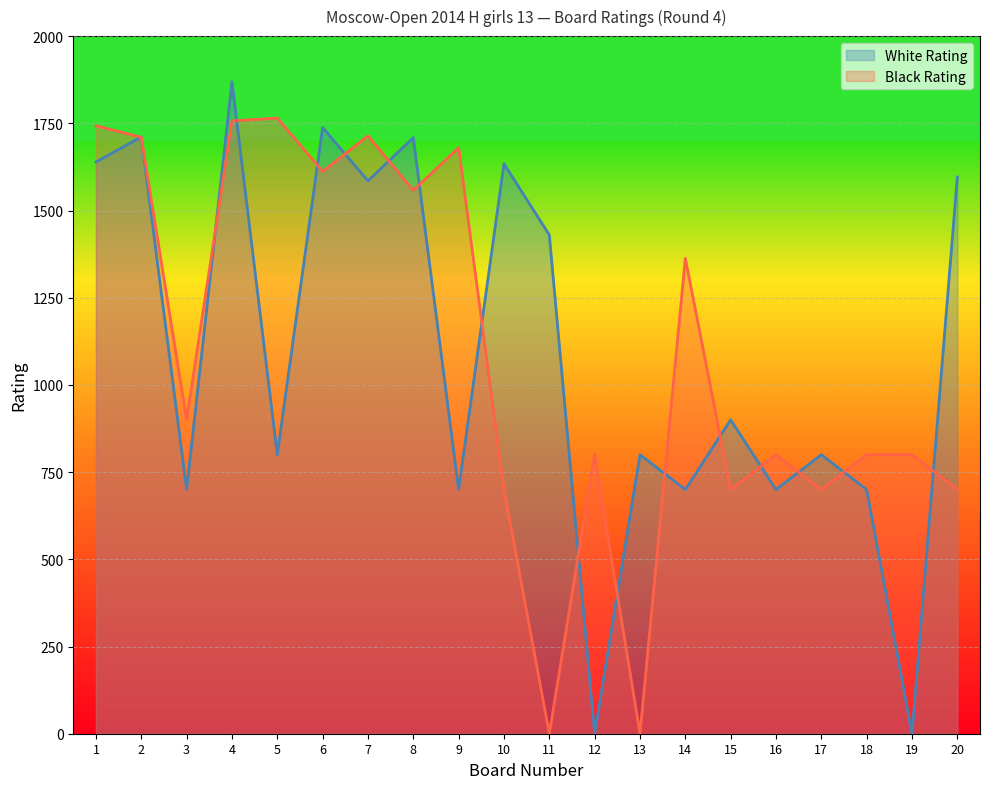

Rank the series by their average value, from highest to lowest.

Black Rating, White Rating